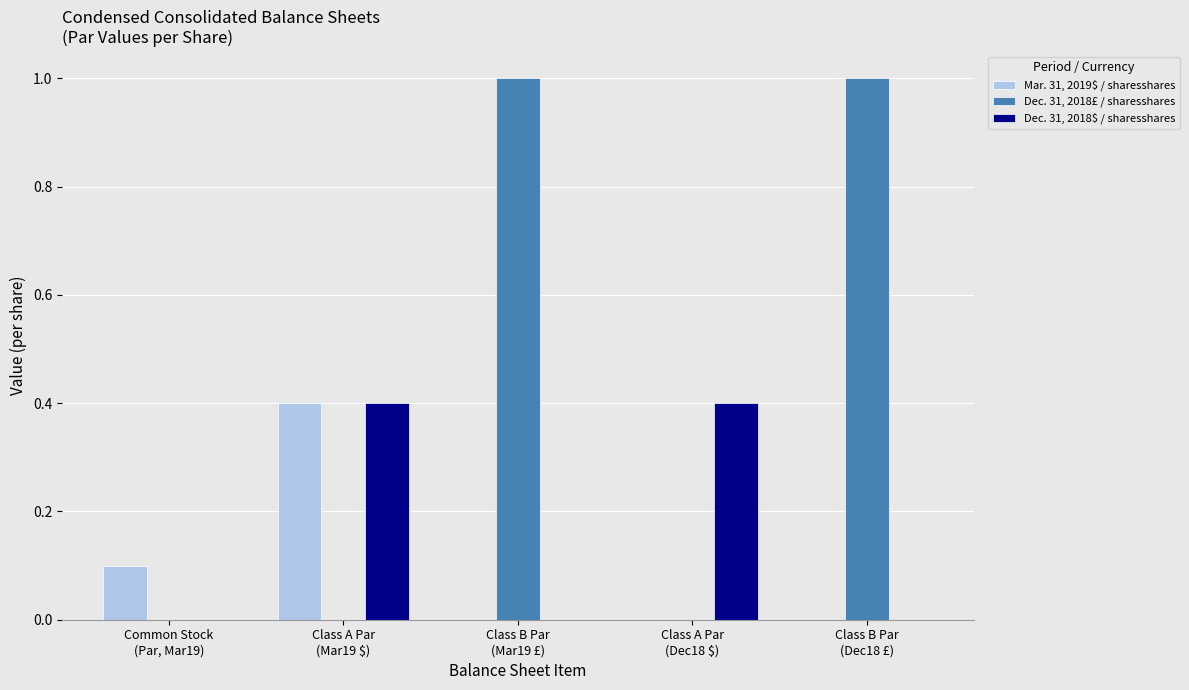

Which series has the largest total across all categories?

Dec. 31, 2018£ / sharesshares